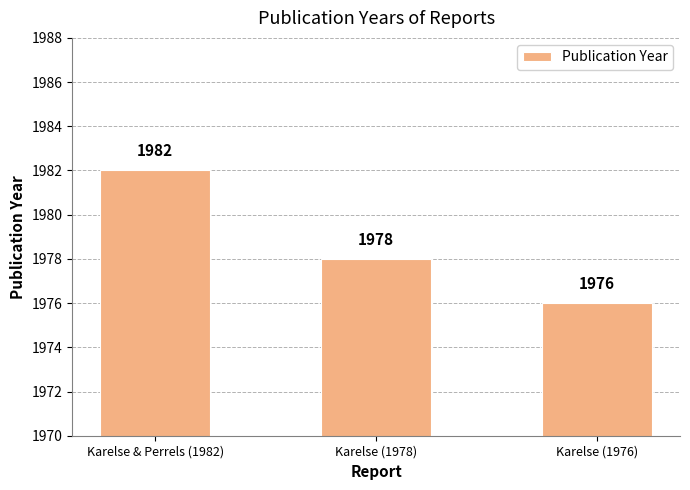

Count the number of categories in the chart.

3